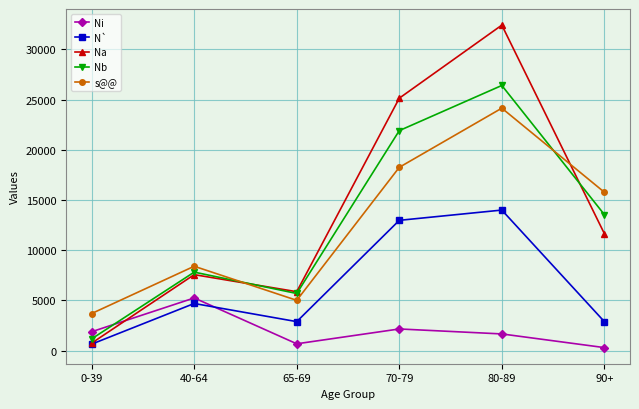

Count the number of data series in this chart.

5